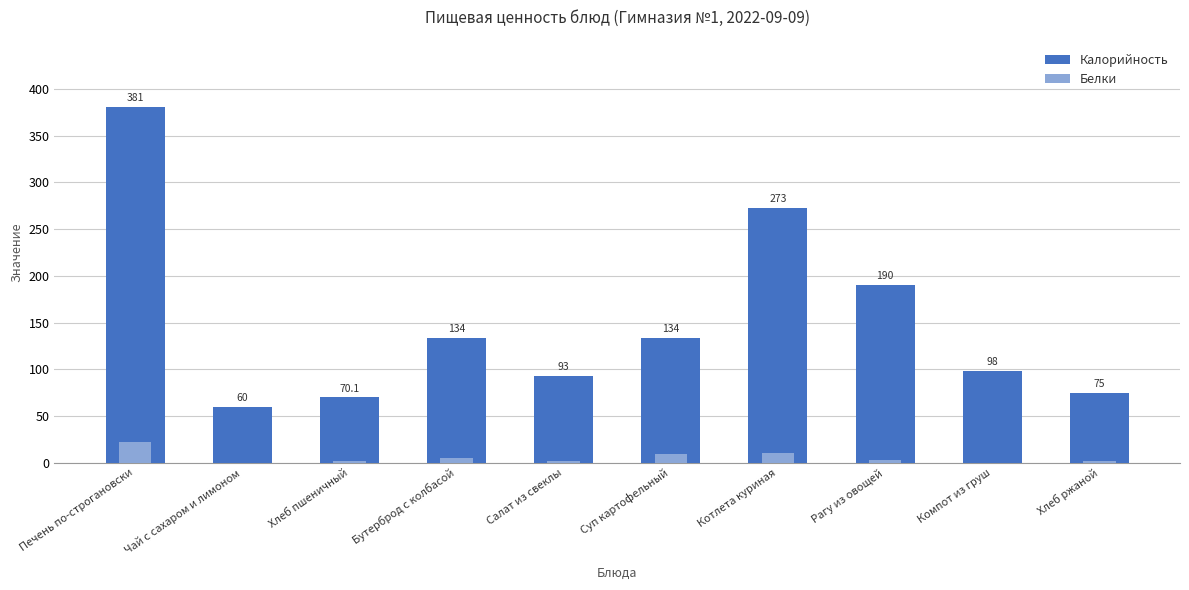

What is the average value of the Белки series?

5.5